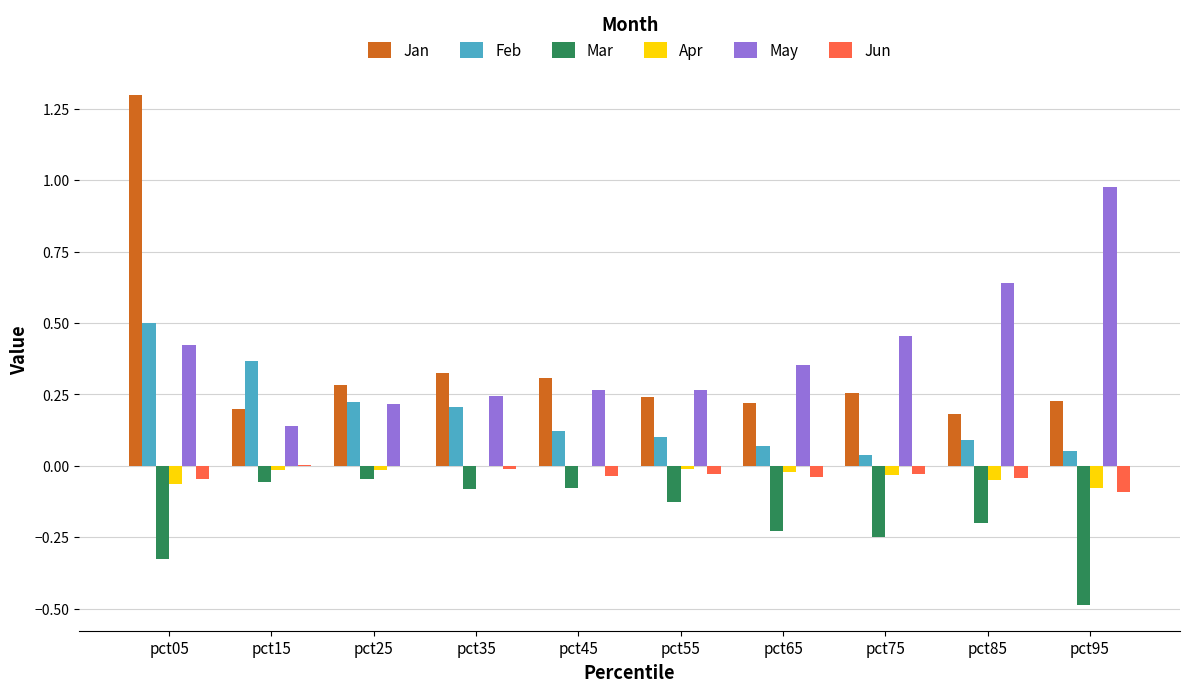

Count the Jan values in the range 0 to 1.

9